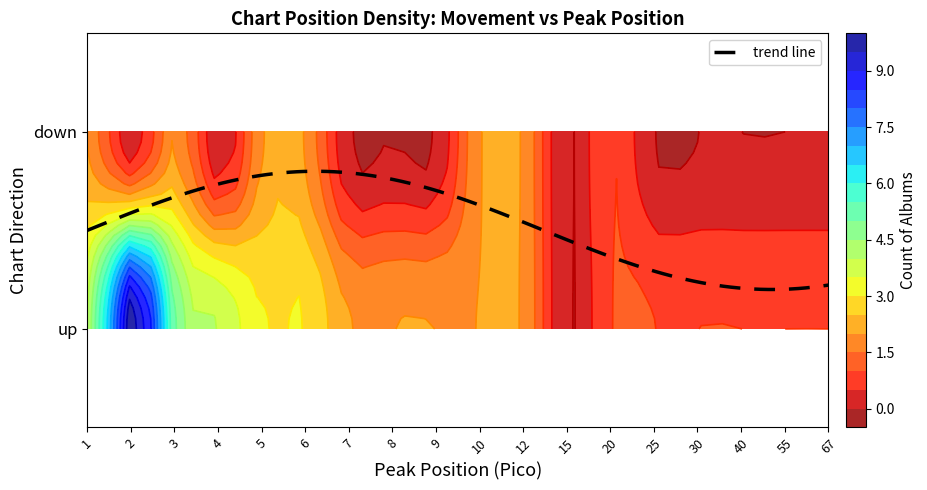

What is the total value across all series at 3?

7